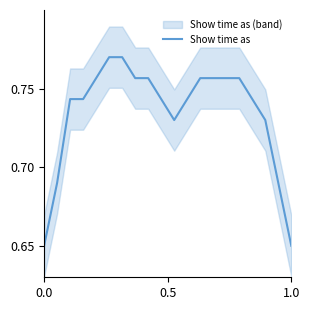

What is the greatest value displayed?

0.8